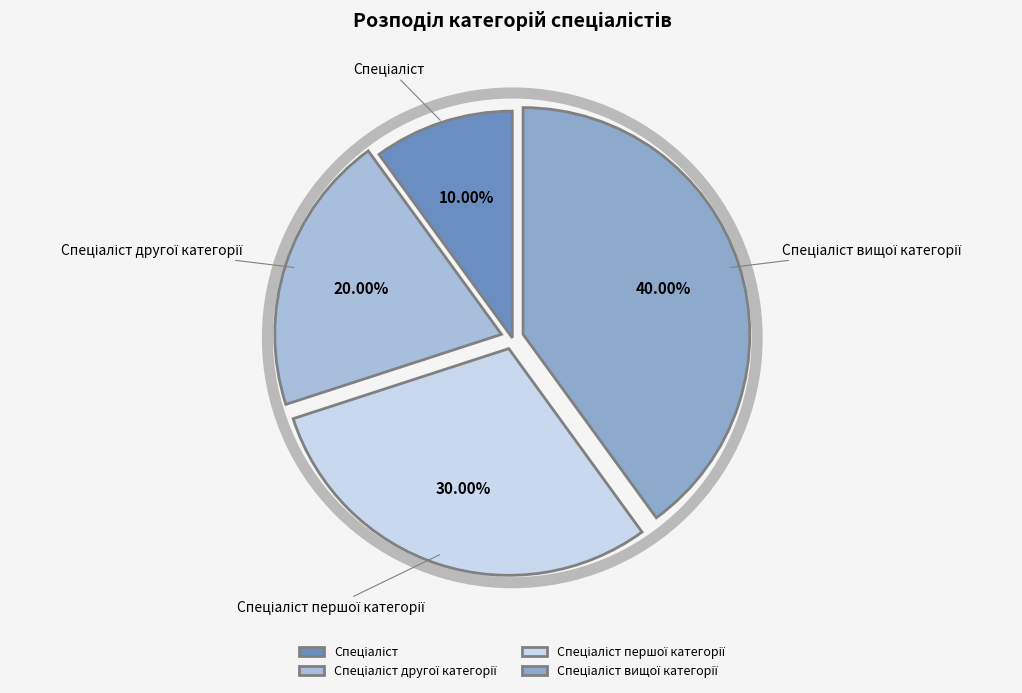

Count the number of slices in the pie.

4